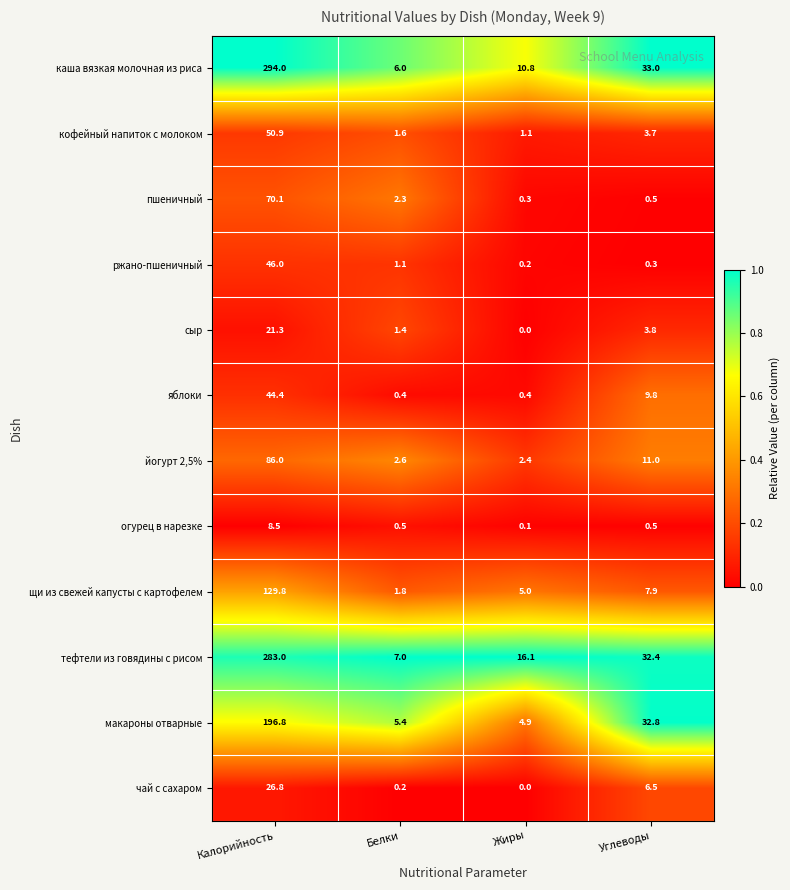

Is it true that каша вязкая молочная из риса equals 10.8 at Жиры?

True